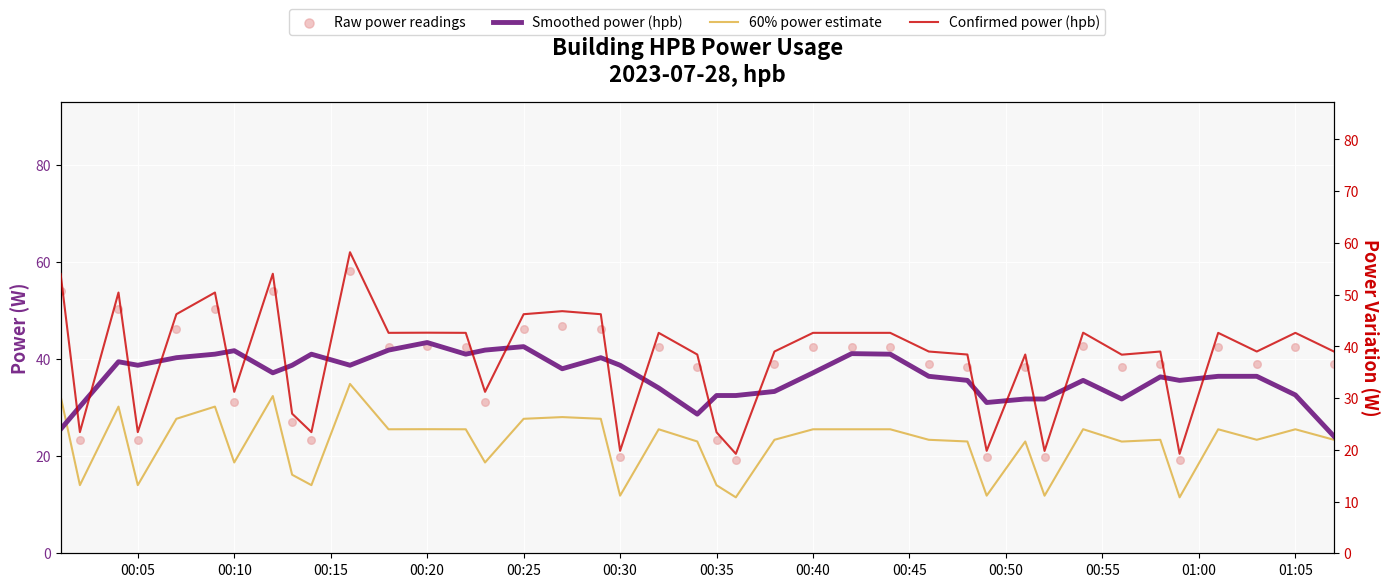

Which series contains the highest Y value?

Raw power readings